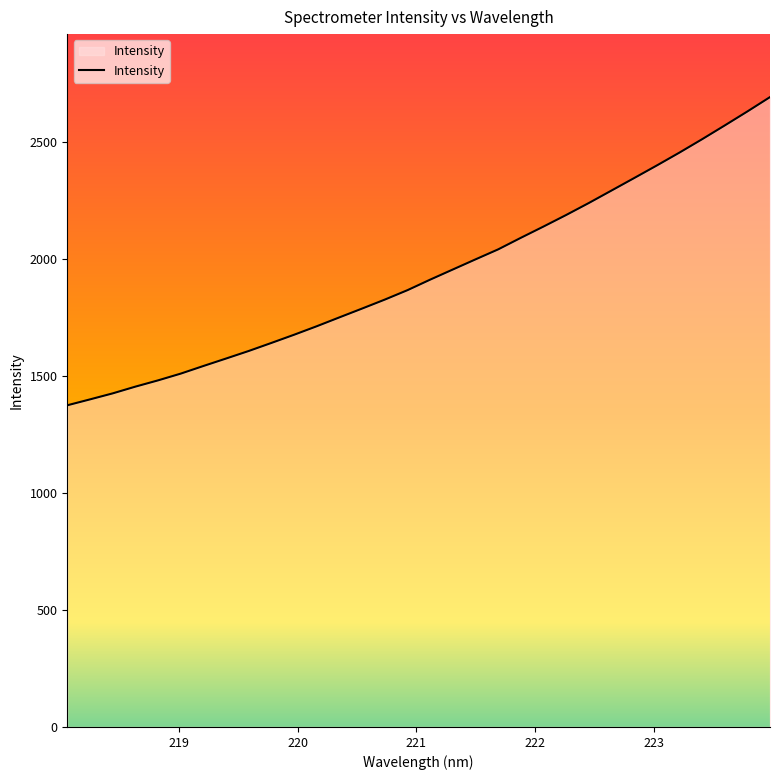

What is the minimum value shown in the chart?

1373.8